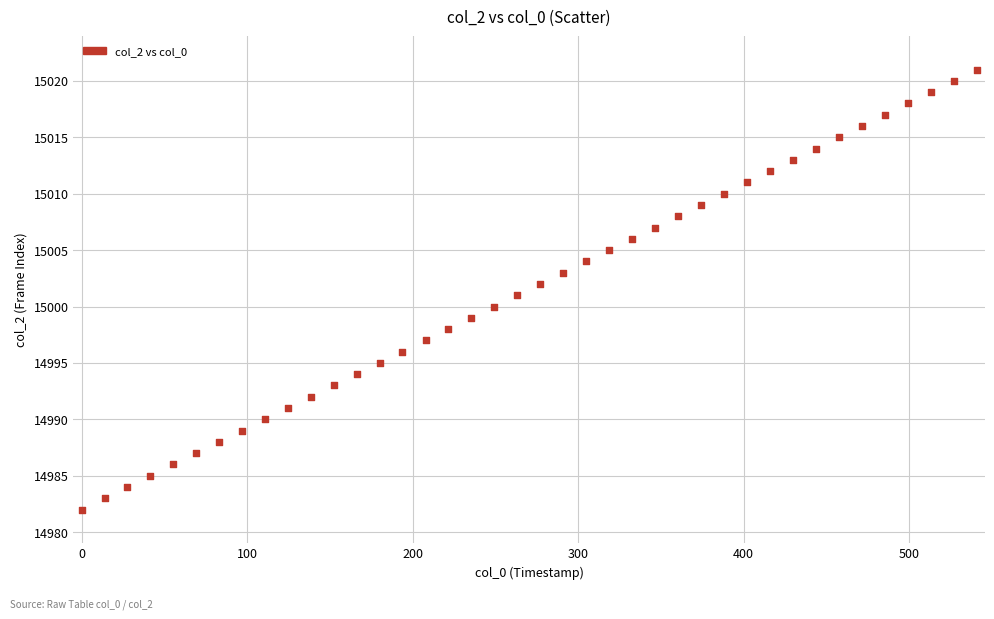

How many data points are displayed?

40